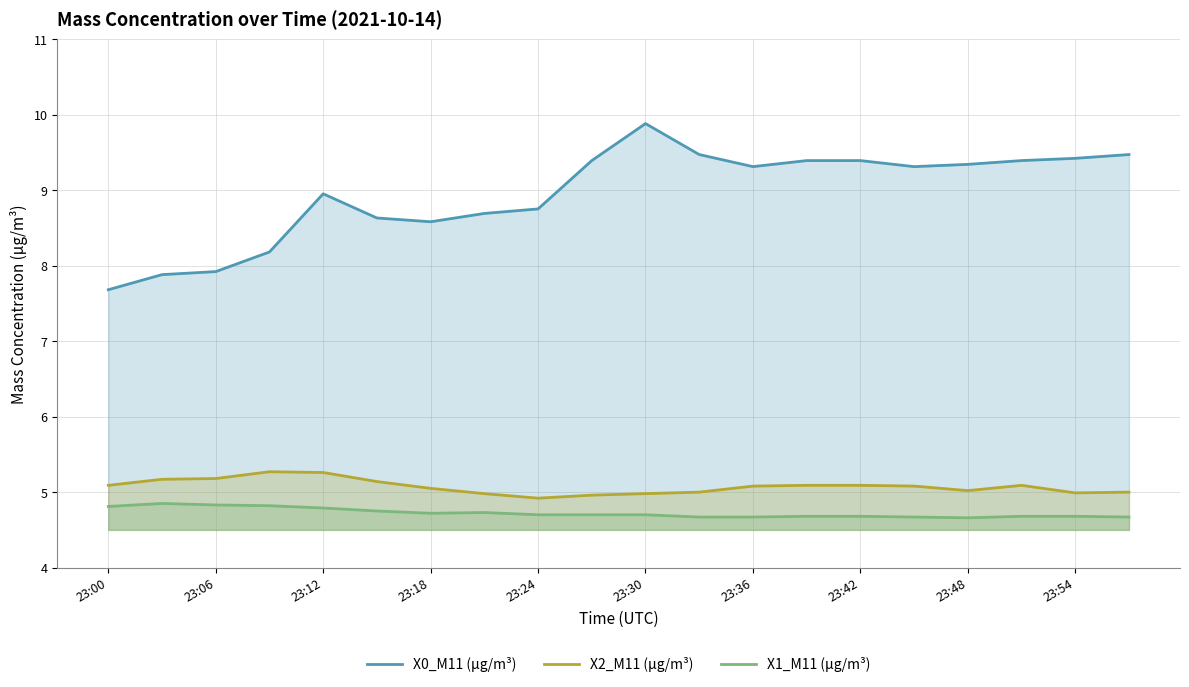

At how many categories does at least one series exceed 7?

20